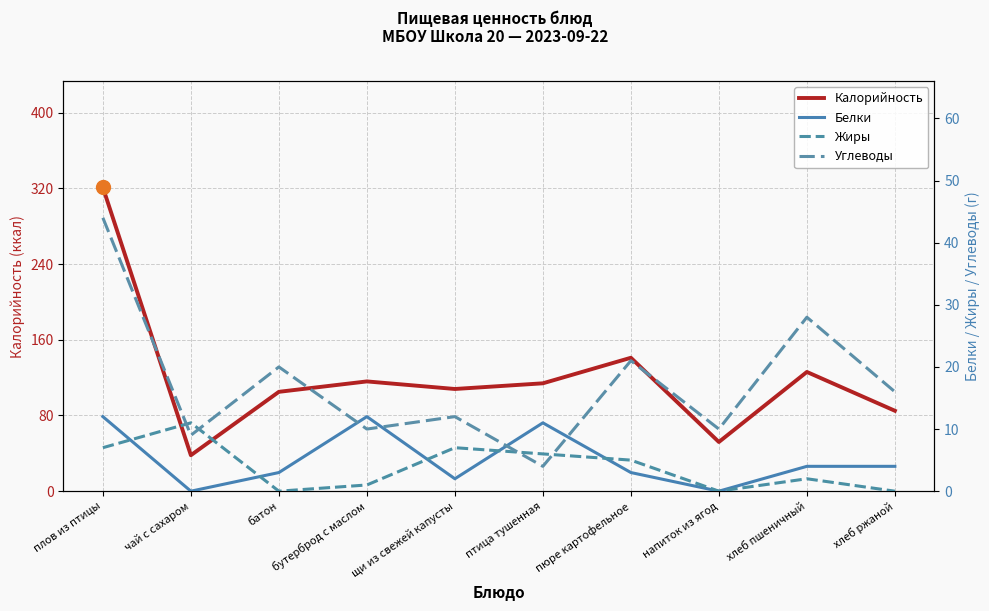

Which category has the highest value across all series?

плов из птицы